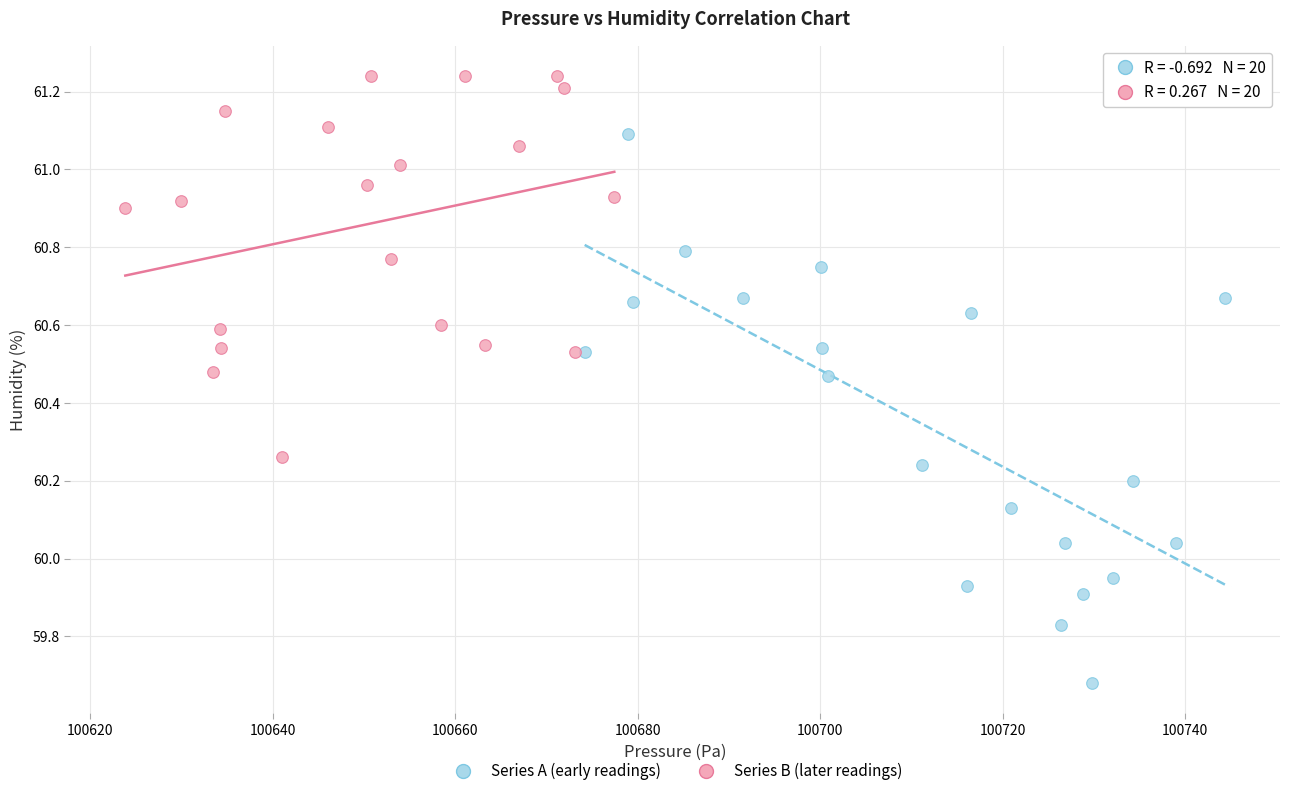

Which series reaches the minimum Y coordinate?

Series A (early readings)